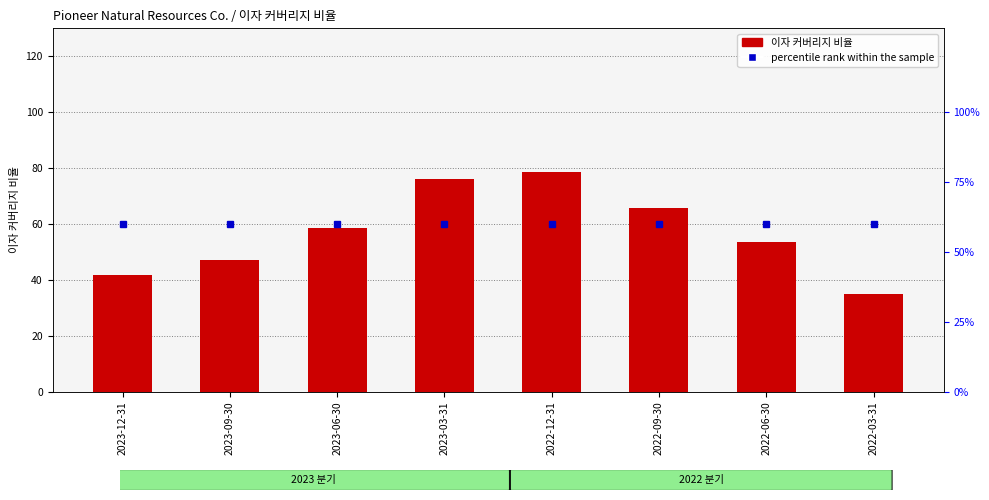

At which category does the chart reach its minimum across all series?

2022-03-31